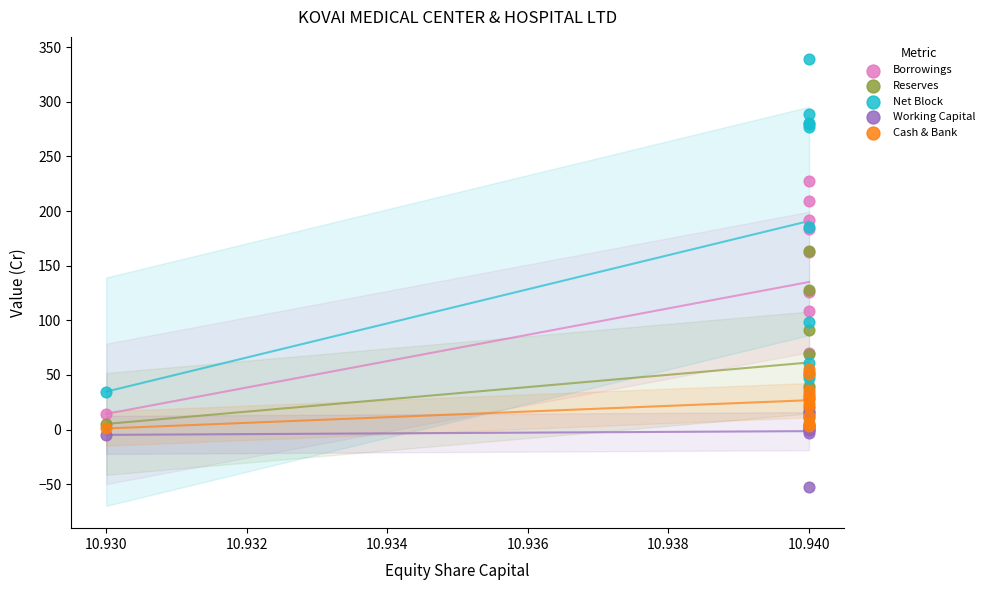

In the Reserves series, what Y value is closest to 84?

91.3